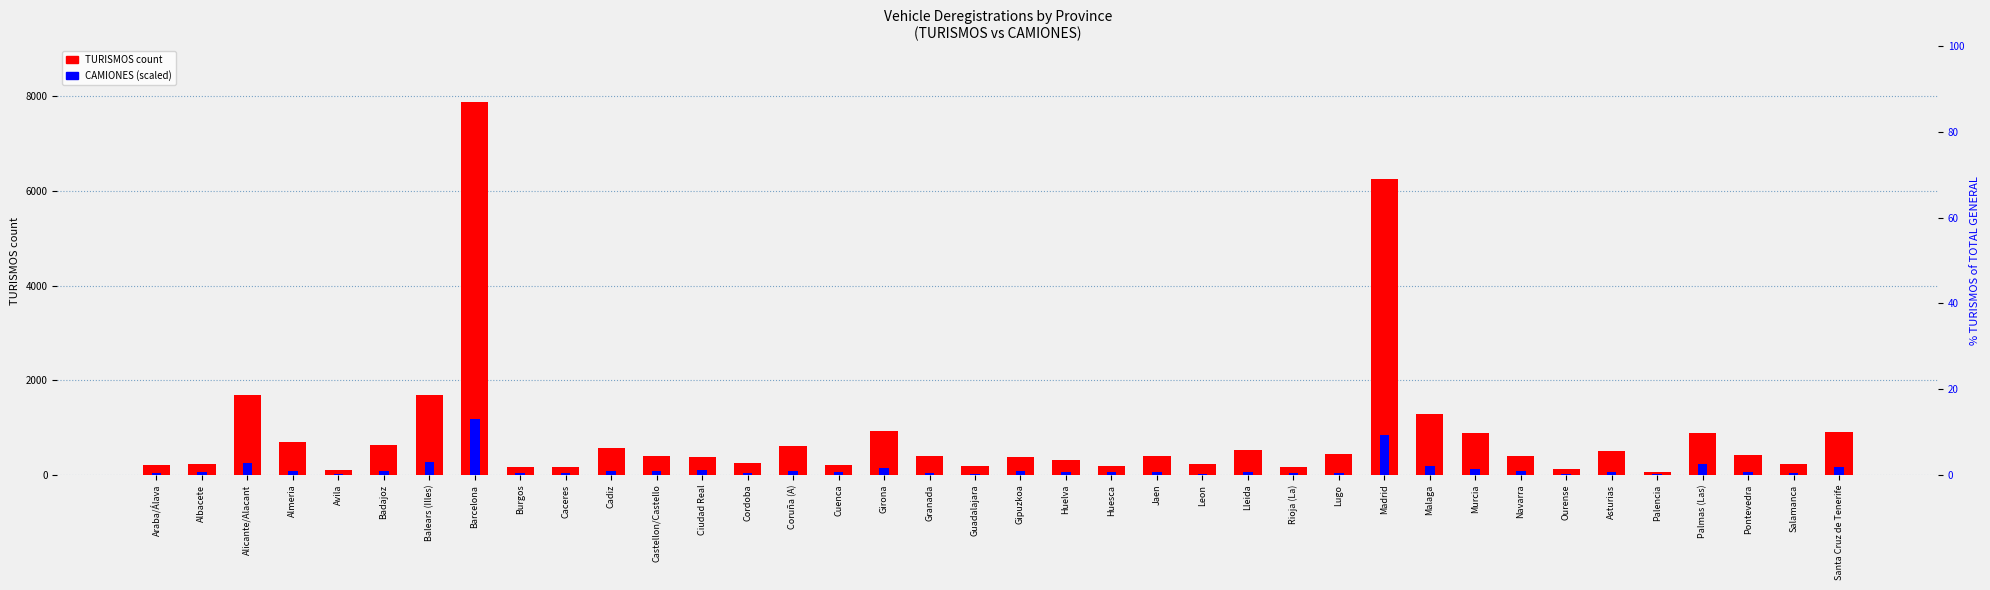

List the series in order of their peak value, highest first.

TURISMOS, CAMIONES (scaled)